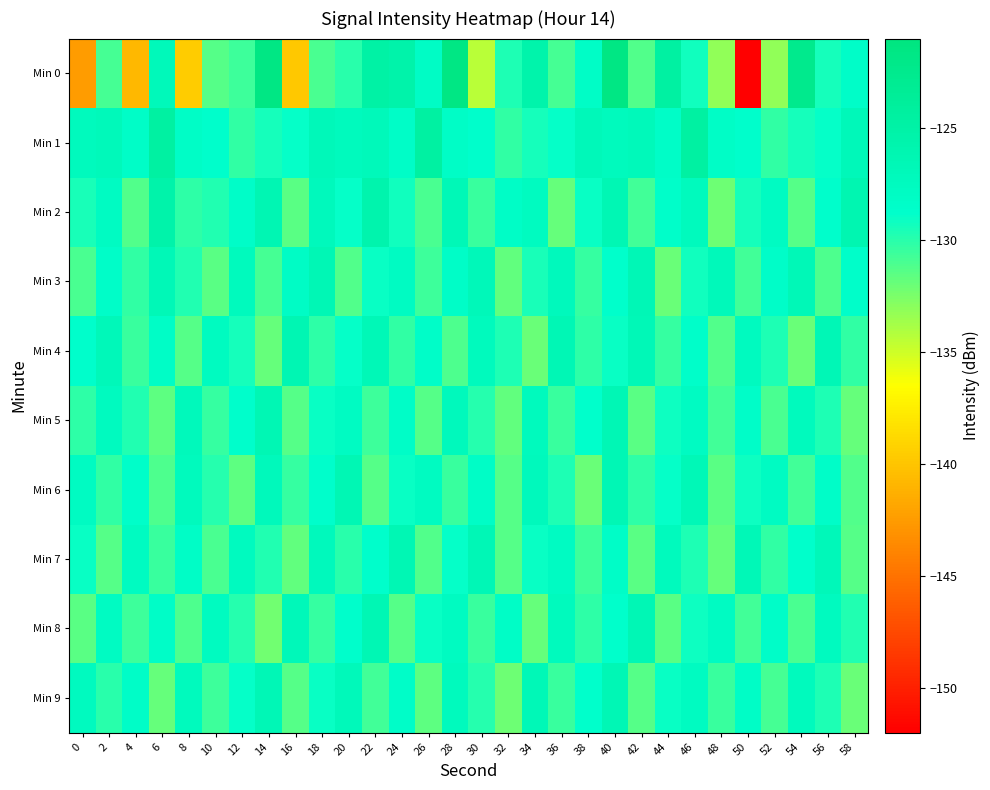

Which series changed the most between 26 and 28?

Min 0